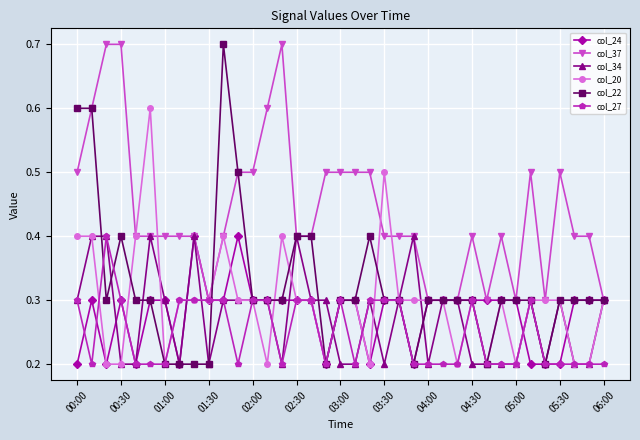

What is the value of the col_34 point at the 27th from the left?

0.3